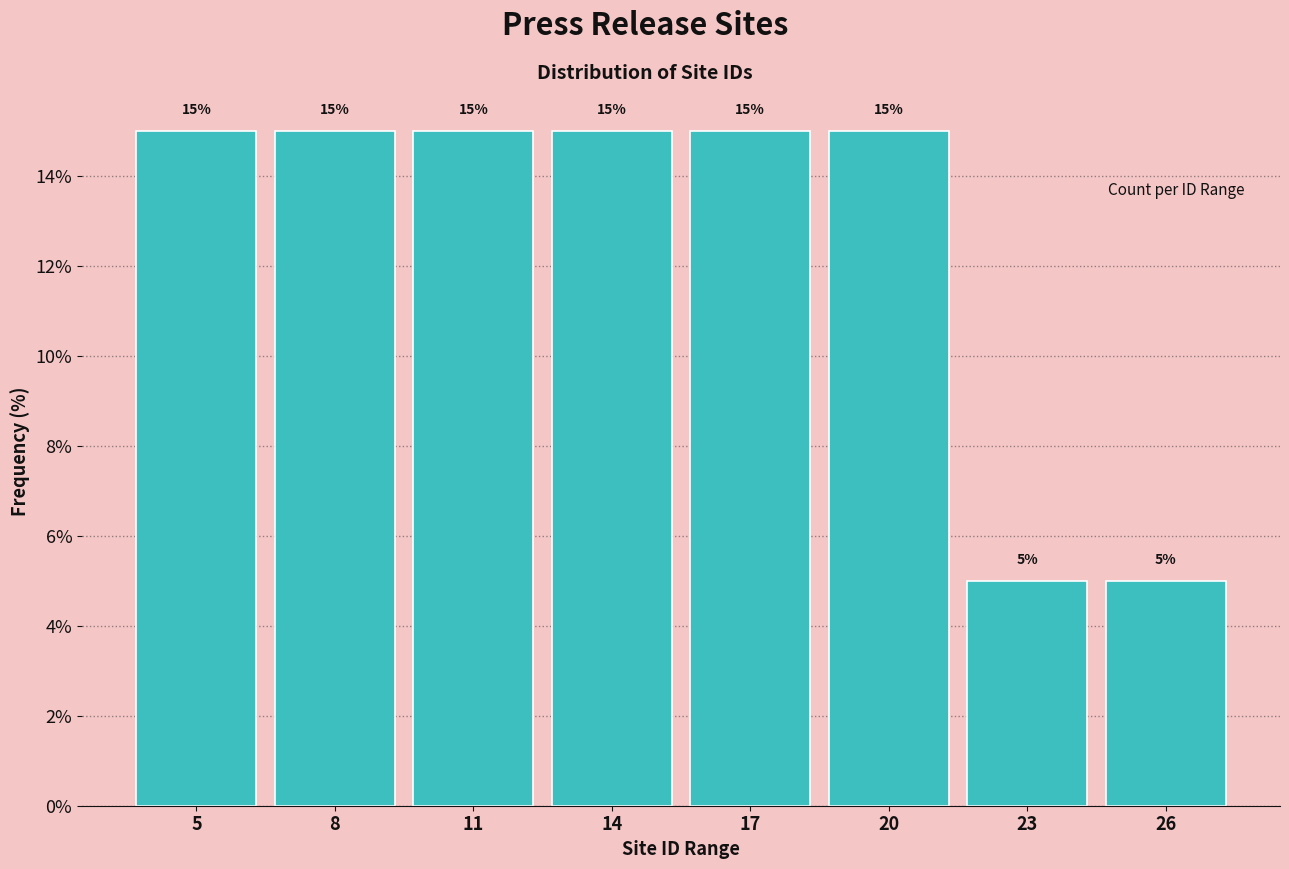

Reading left to right, transcribe this chart: for each bar, give the range it covers on the x-axis and its height.

3.5 to 6.5: 15
6.5 to 9.5: 15
9.5 to 12.5: 15
12.5 to 15.5: 15
15.5 to 18.5: 15
18.5 to 21.5: 15
21.5 to 24.5: 5
24.5 to 27.5: 5